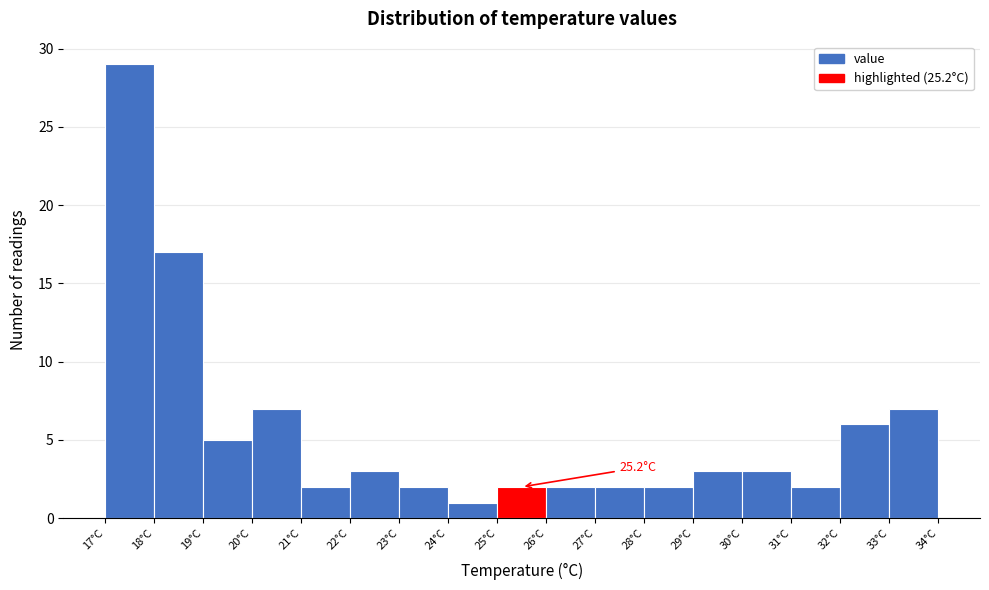

Which range on the x-axis has the tallest bar?

17 to 18